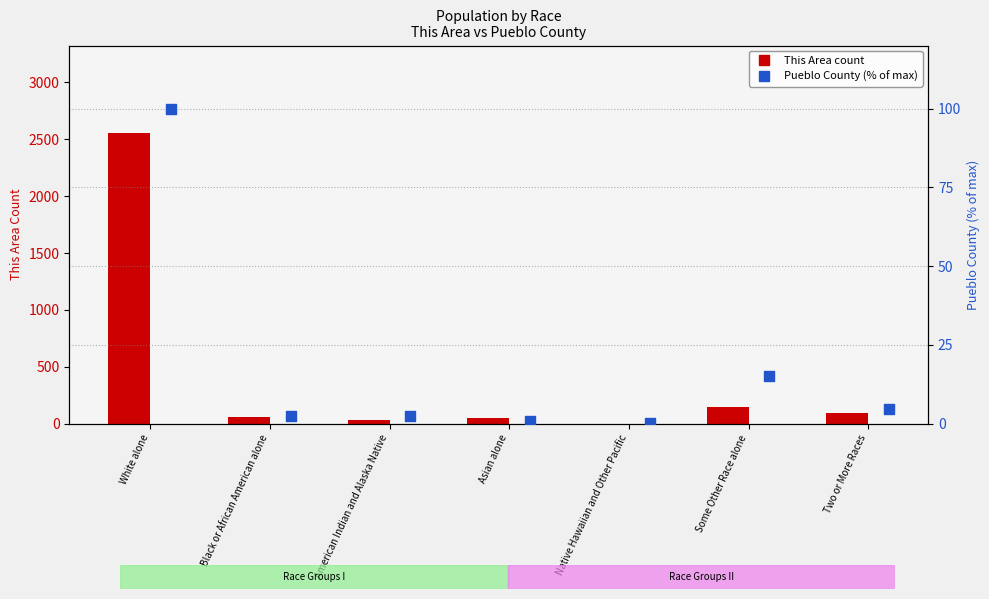

Is the value of This Area (count) at Two or More Races greater than the value of Pueblo County (% of max) at Native Hawaiian and Other Pacific?

Yes